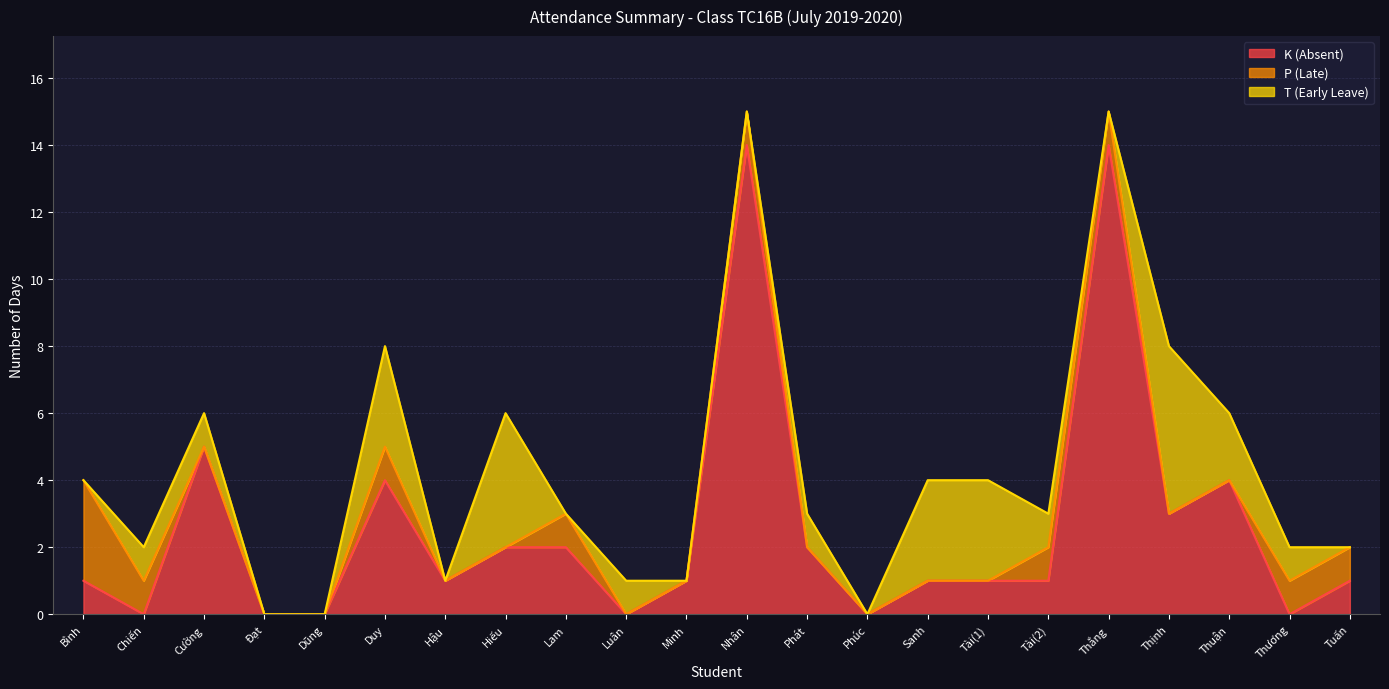

At Lam, list the series in order from largest to smallest.

K (Absent), P (Late), T (Early Leave)